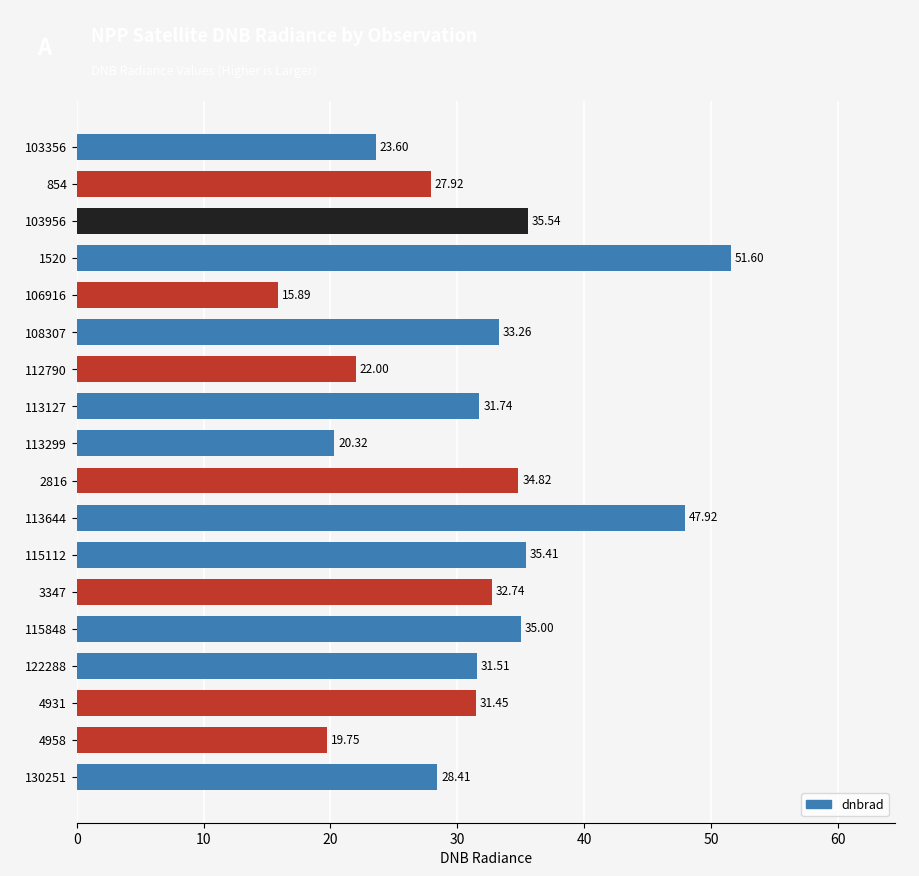

List the labels in order of value, smallest first.

106916, 4958, 113299, 112790, 103356, 854, 130251, 4931, 122288, 113127, 3347, 108307, 2816, 115848, 115112, 103956, 113644, 1520